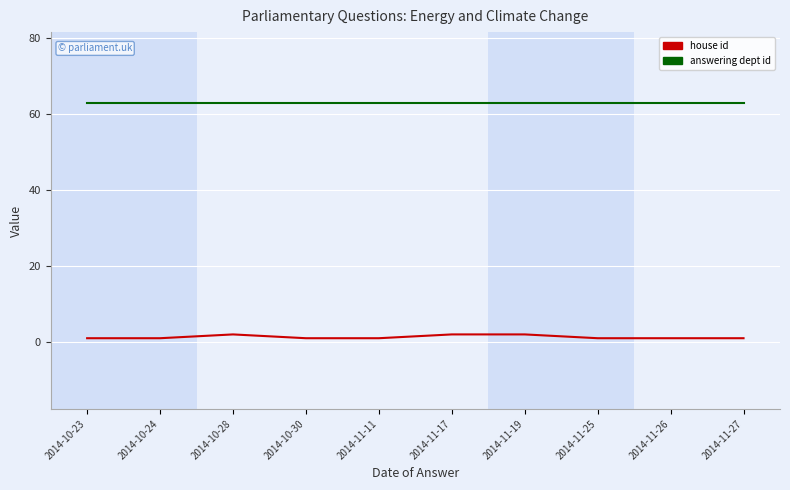

What position from the left is 2014-11-17?

6